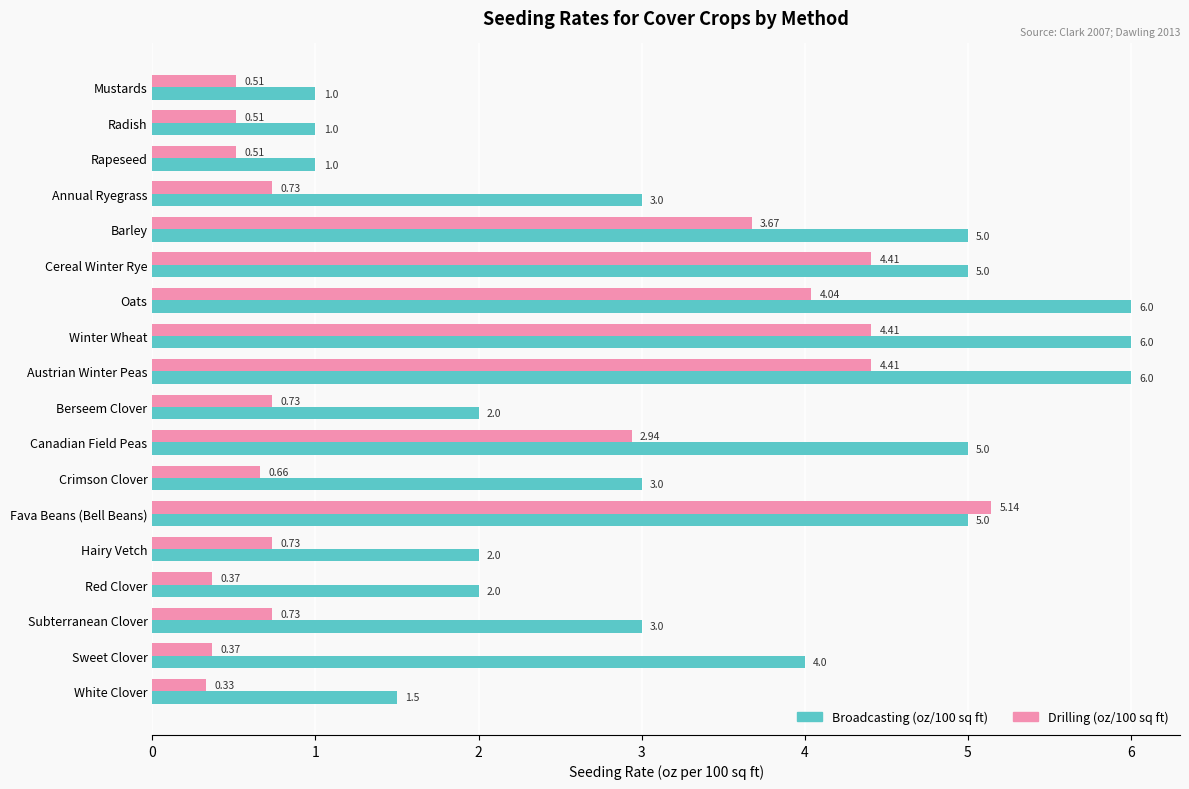

Rank the series by their maximum value, from lowest to highest.

Drilling (oz/100 sq ft), Broadcasting (oz/100 sq ft)